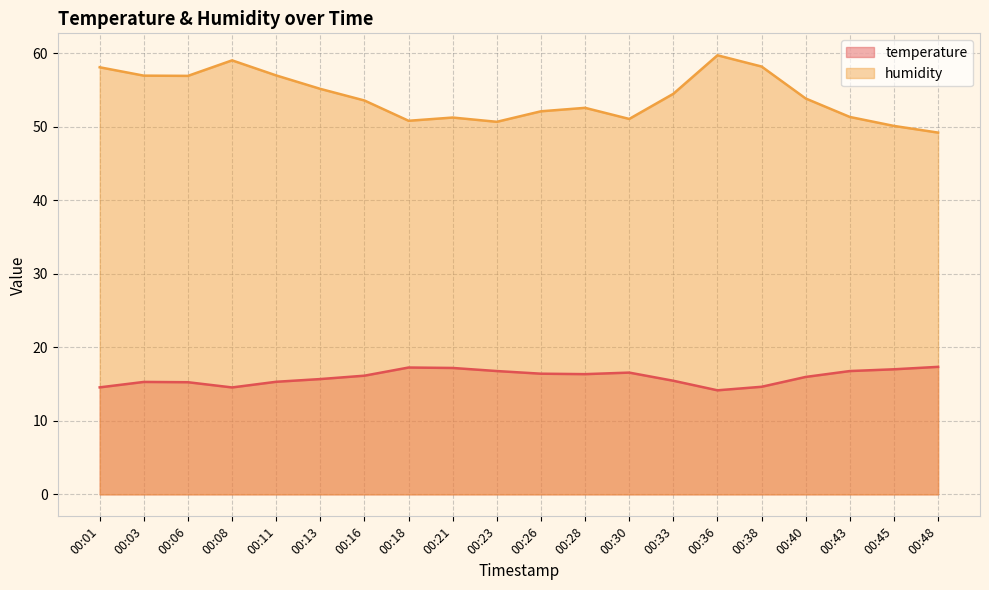

At which label does temperature first exceed 16?

00:16